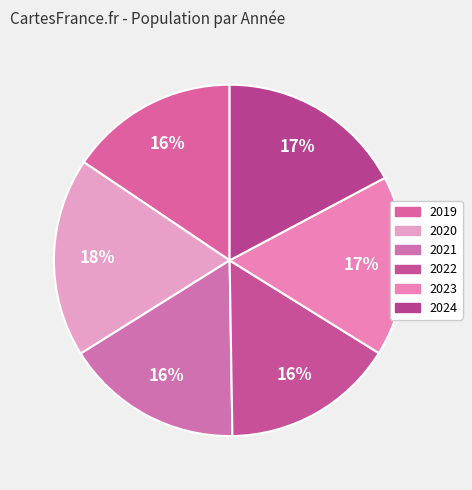

Is there a majority slice in this chart?

No